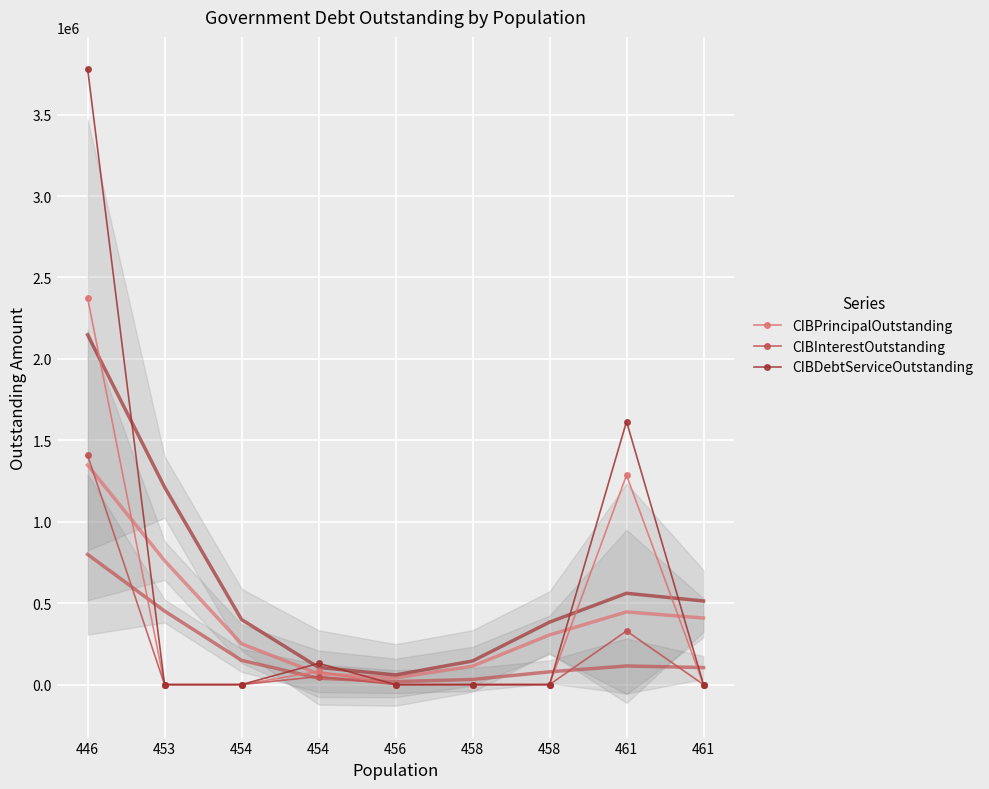

True or false: CIBInterestOutstanding and CIBPrincipalOutstanding intersect in this chart.

False